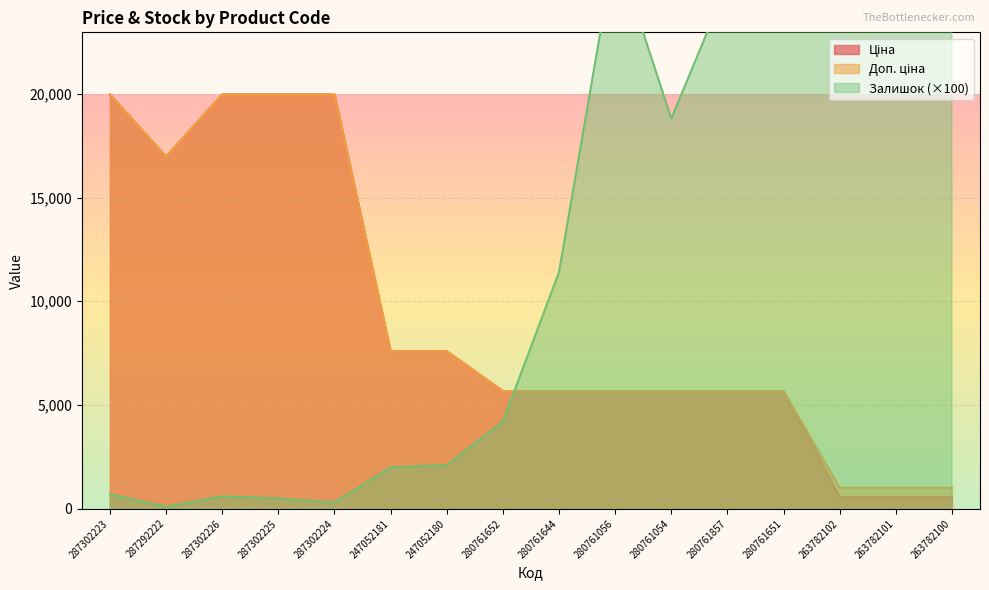

Which series has the largest total across all categories?

Залишок